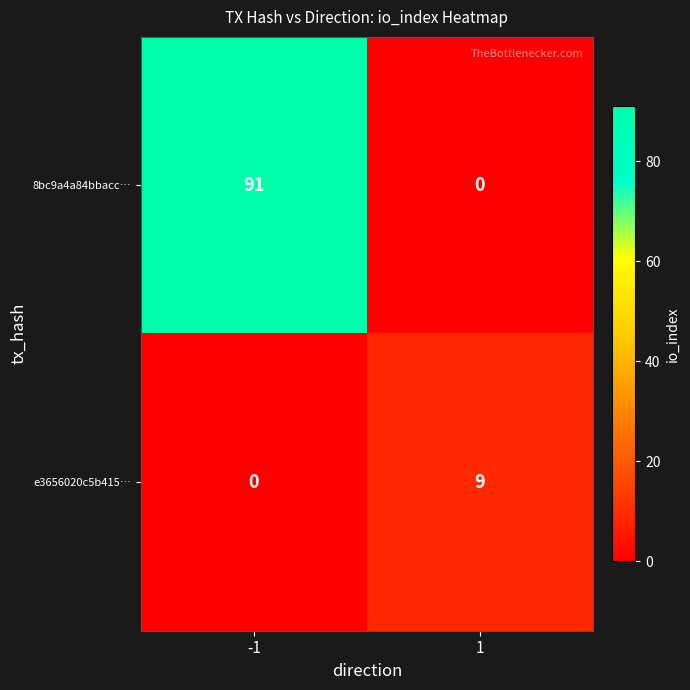

At which category is the sum across all series the highest?

-1